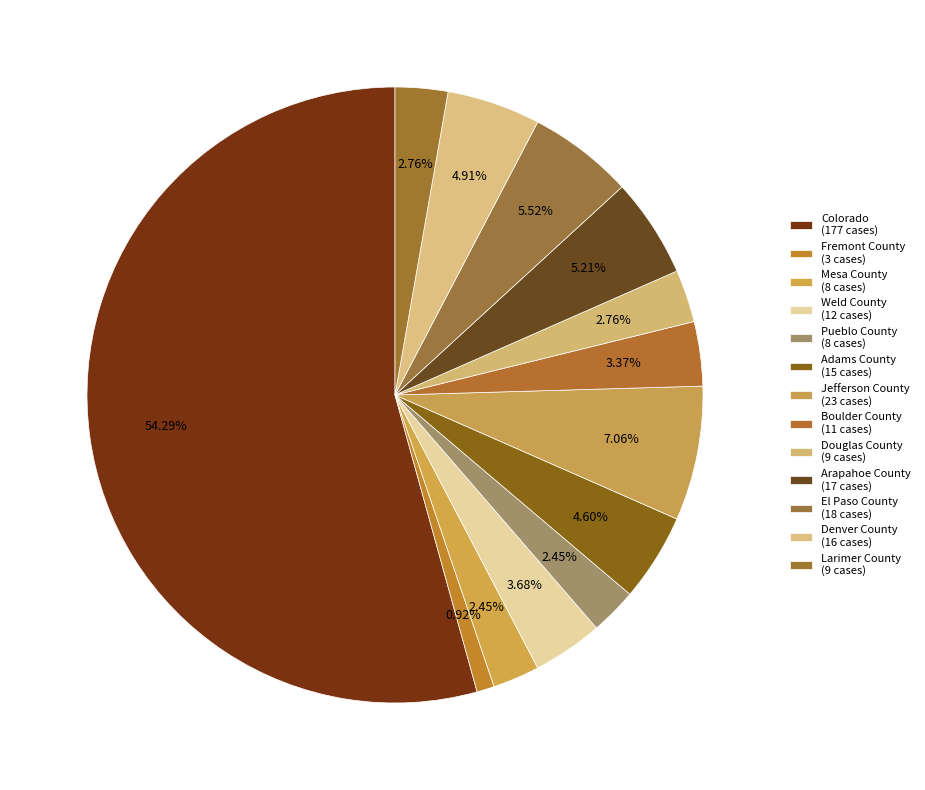

How many segments does this pie chart have?

13